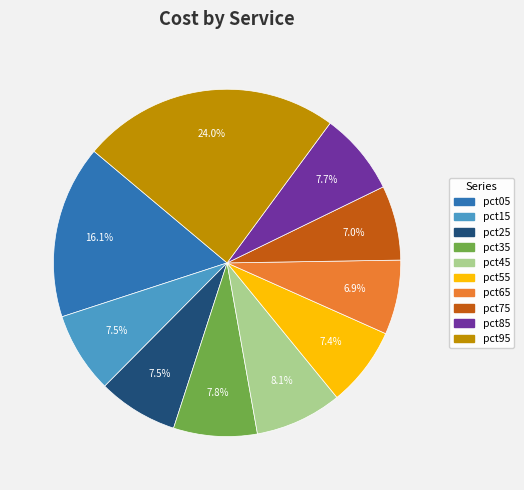

Which category has the biggest portion of the pie?

pct95